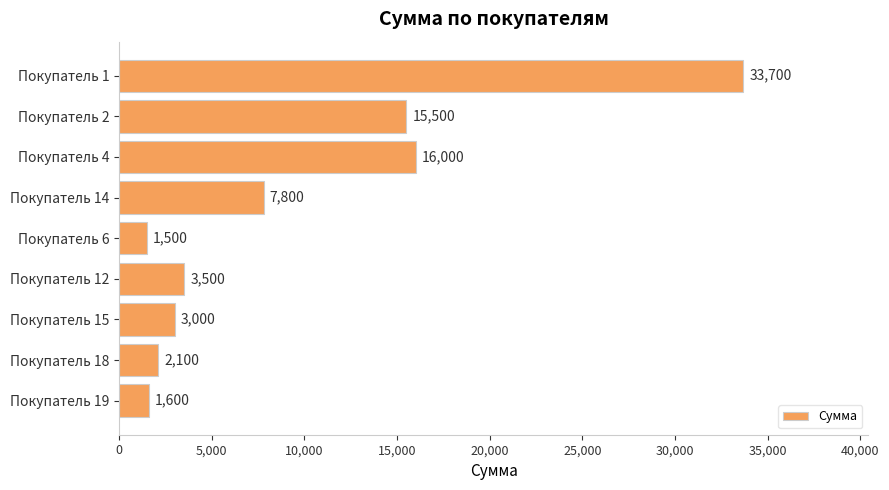

The chart shows a value of 3500 at Покупатель 12. True or false?

True